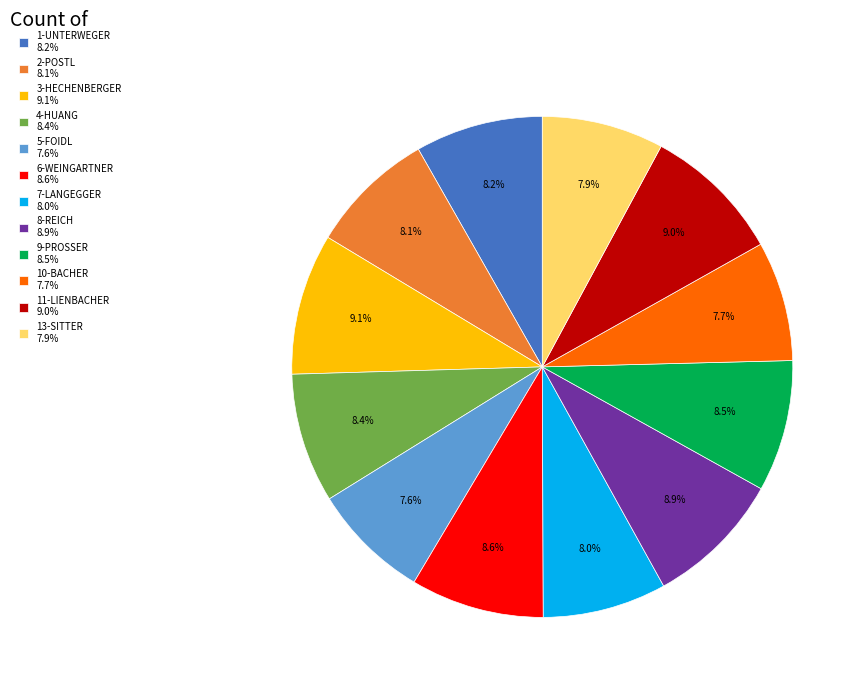

To the nearest percent, what portion does 10-BACHER represent?

8%